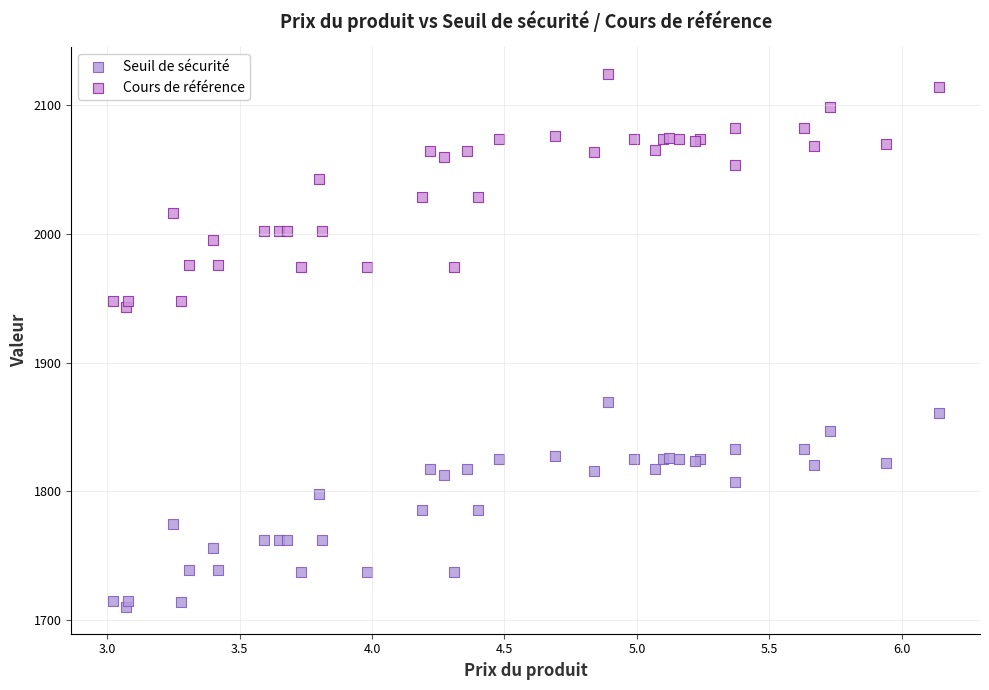

What are all the series names shown in the legend?

Seuil de sécurité, Cours de référence